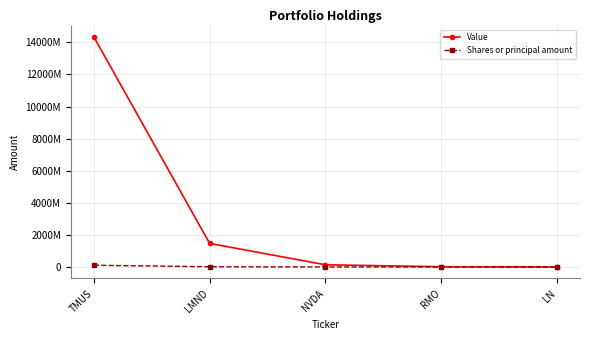

Rank the categories by Shares or principal amount value from highest to lowest.

TMUS, LMND, RMO, NVDA, LN